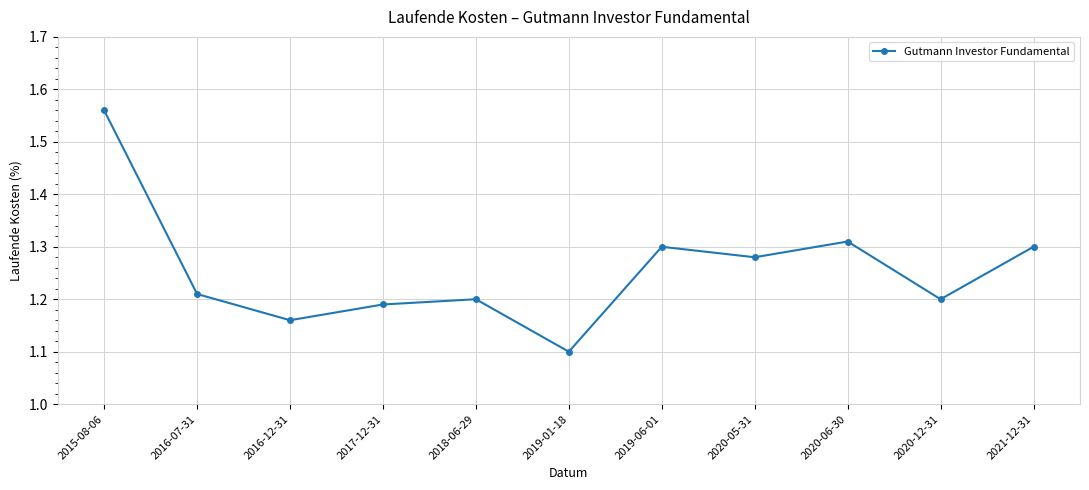

Which category has the lowest value across all series?

2019-01-18